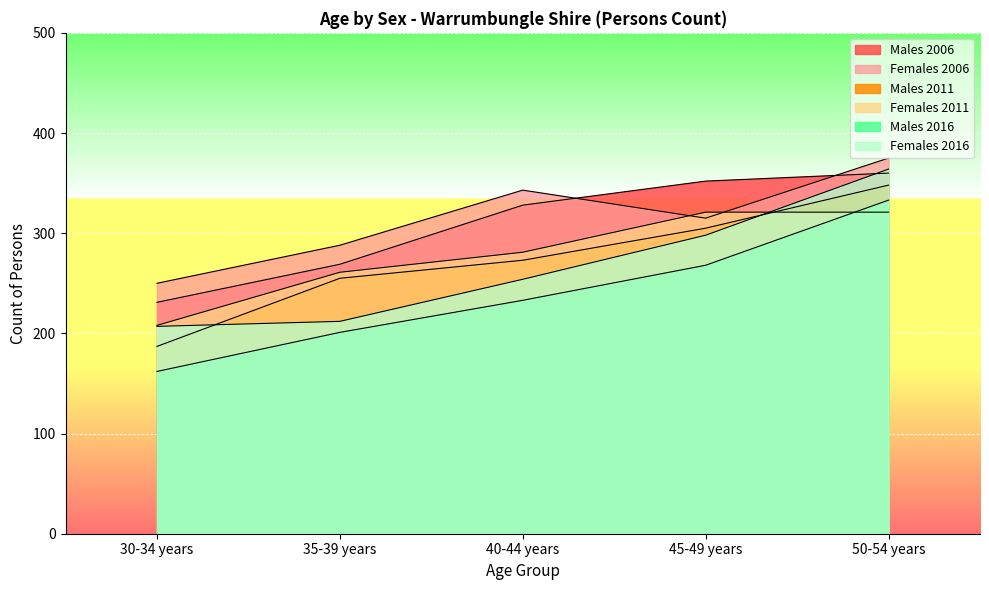

At which label does Females 2016 reach its minimum?

30-34 years